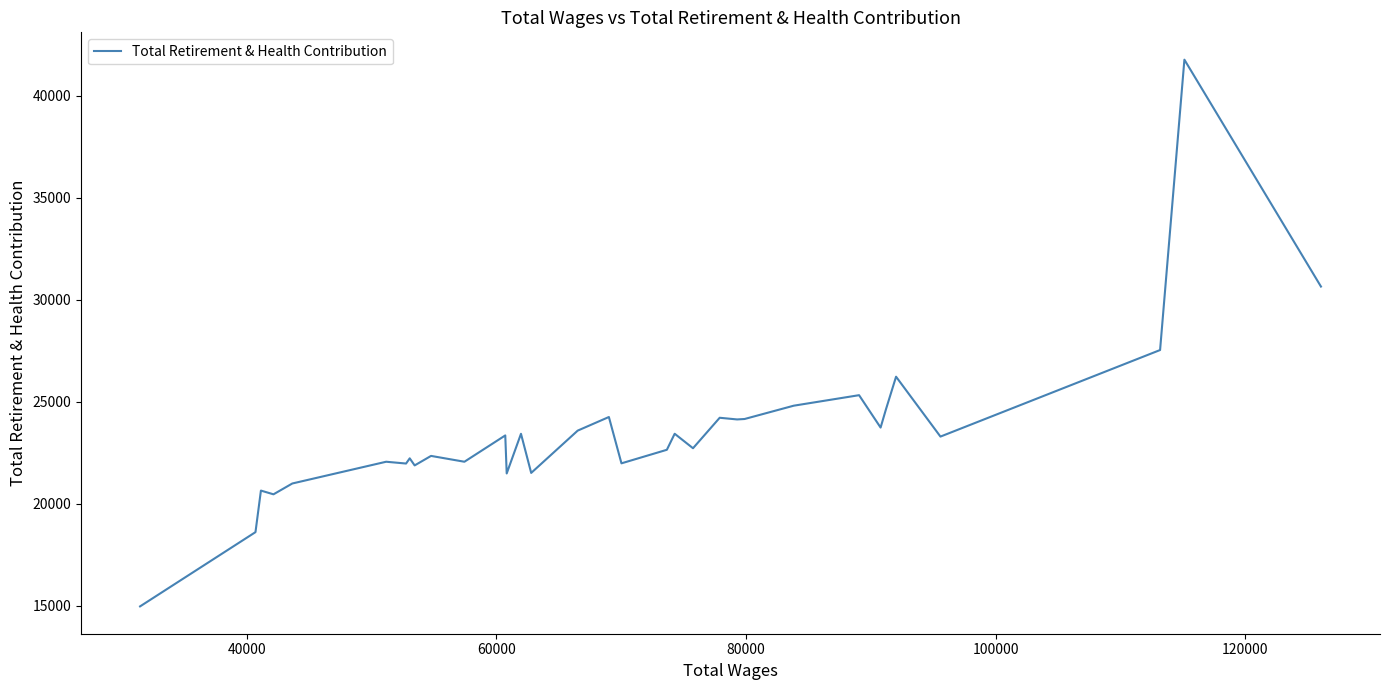

What is the maximum value shown in the chart?

41764